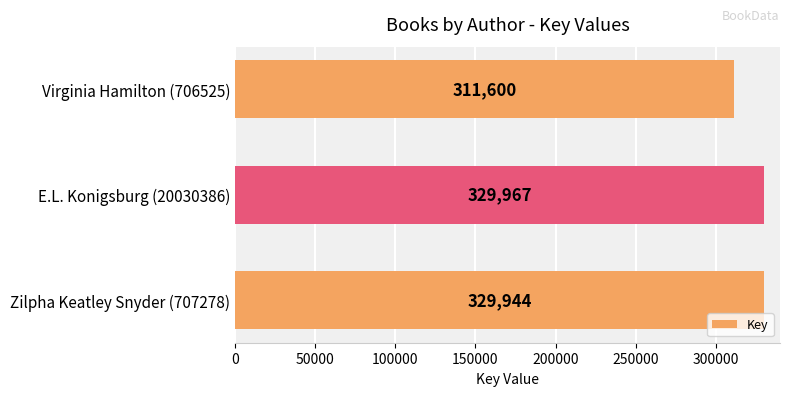

The chart shows a value of 135123 at Virginia Hamilton (706525). True or false?

False